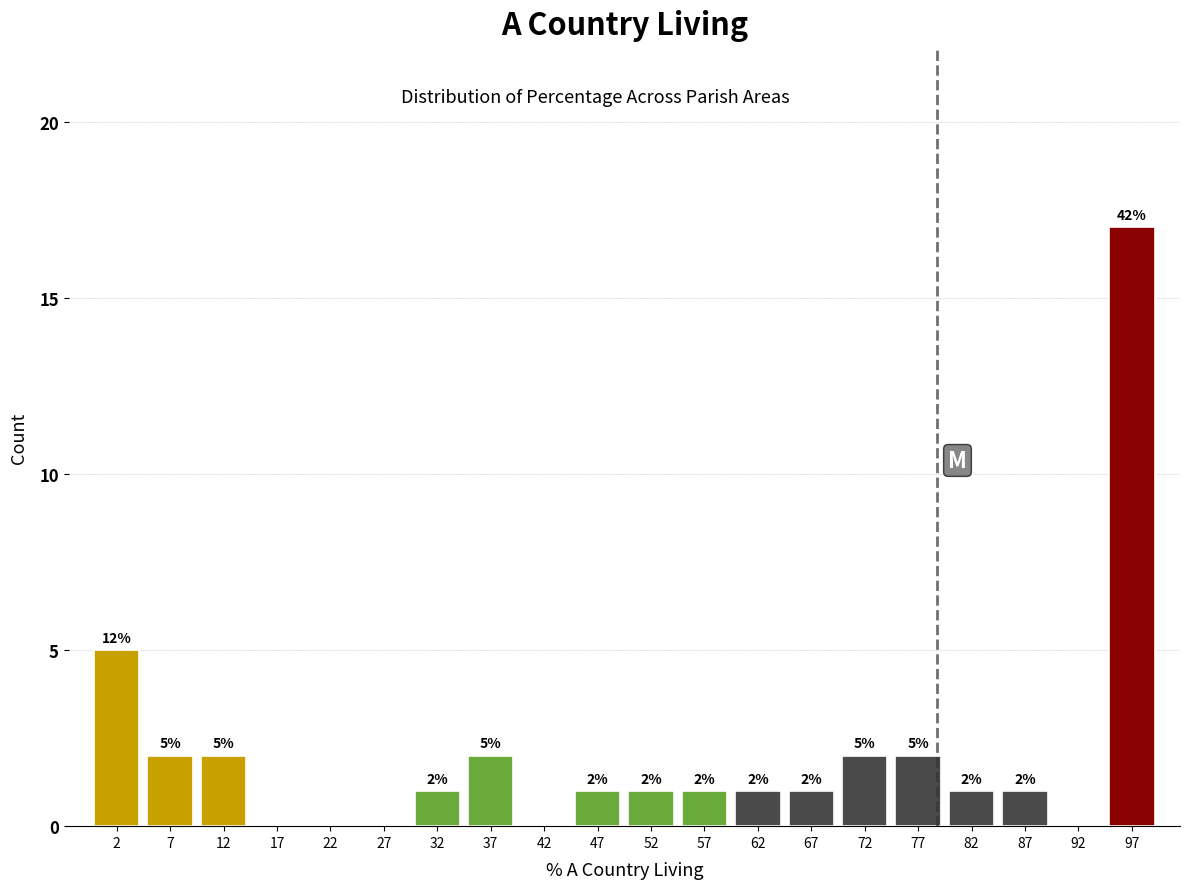

Which range on the x-axis has the tallest bar?

95 to 100